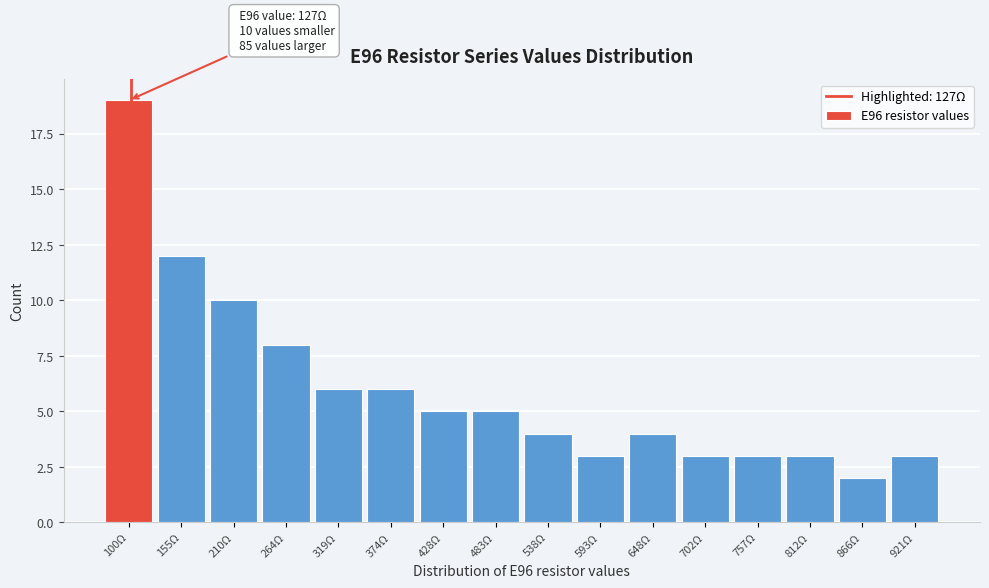

Reading left to right, extract all data points from this chart.

100Ω=19	155Ω=12	210Ω=10	264Ω=8	319Ω=6	374Ω=6	428Ω=5	483Ω=5	538Ω=4	593Ω=3	648Ω=4	702Ω=3	757Ω=3	812Ω=3	866Ω=2	921Ω=3